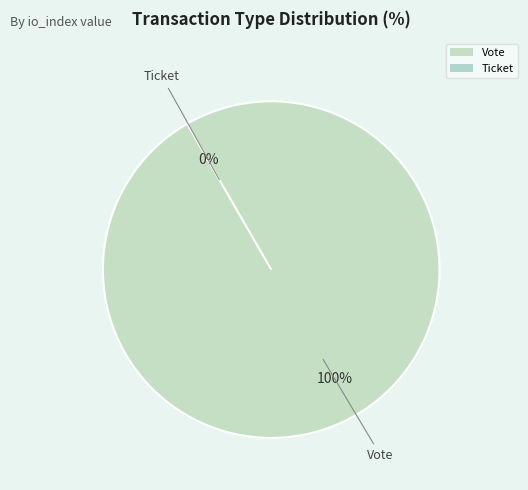

Between Vote and Ticket, which is larger?

Vote